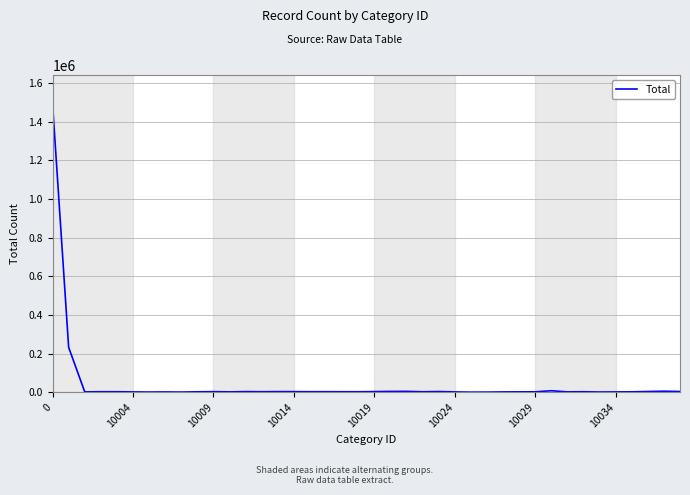

What is the difference between the maximum and minimum values?

1492038